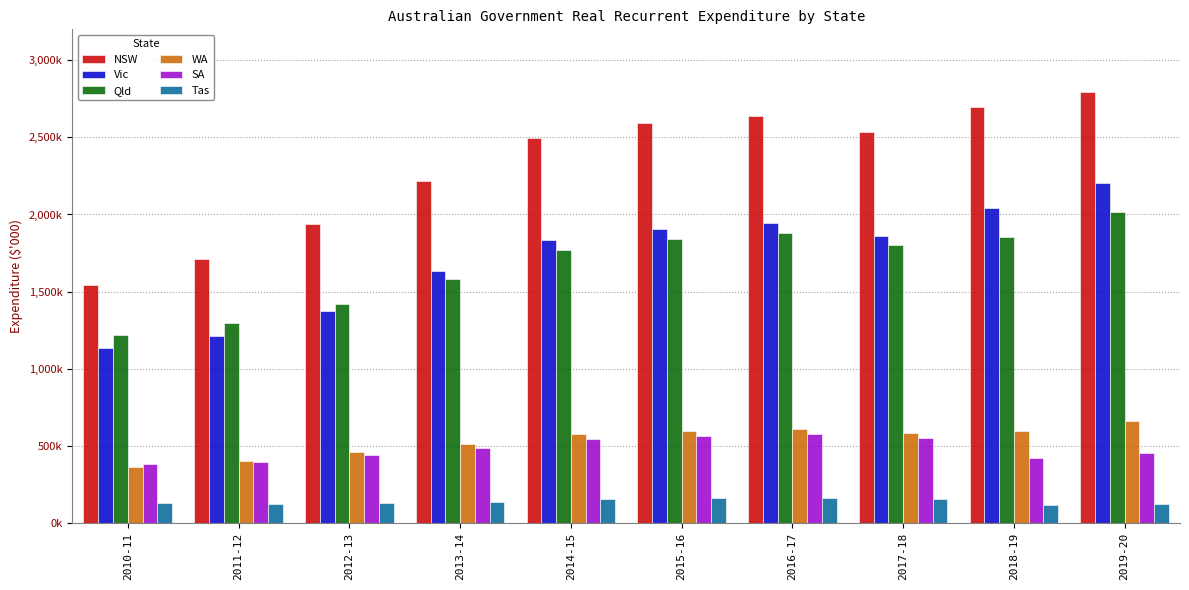

What is the average value of the WA series?

537020